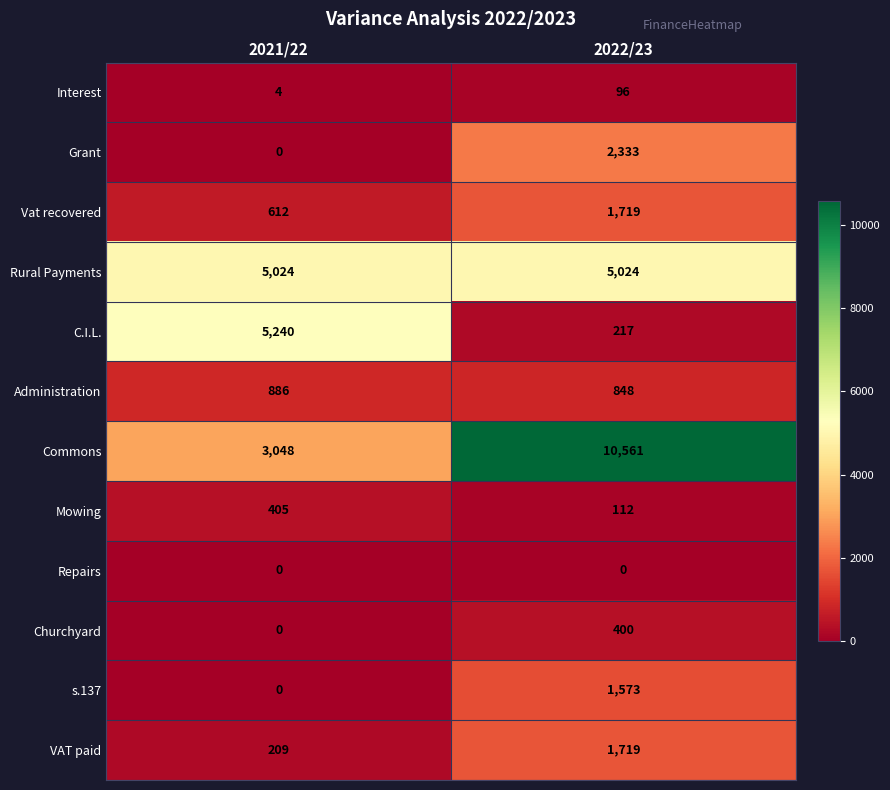

At which category is the sum across all series the highest?

2022/23